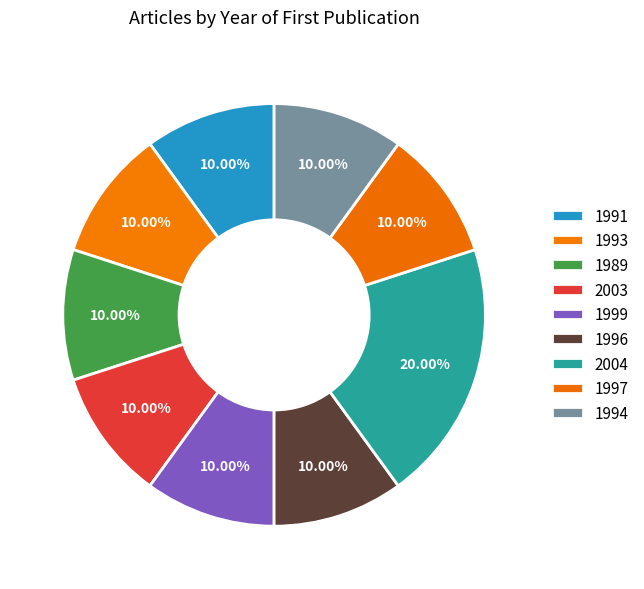

How many segments does this pie chart have?

9